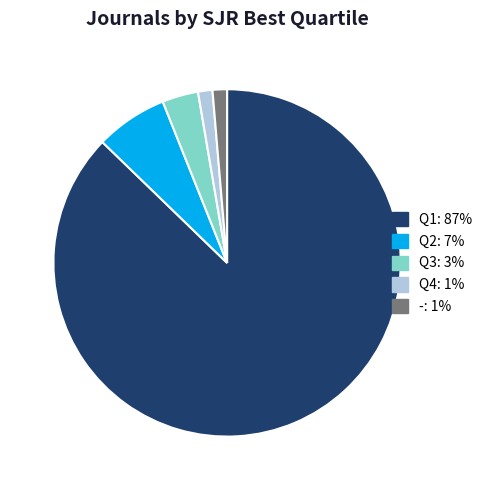

Between Q3 and Q1, which is larger?

Q1